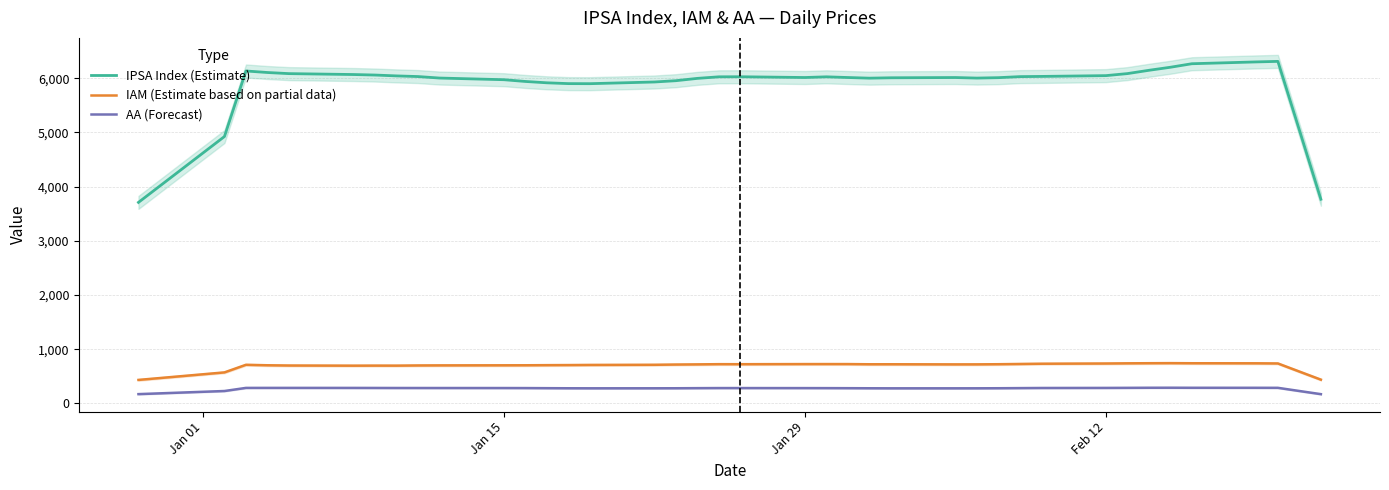

True or false: IPSA Index (Estimate) and IAM (Estimate based on partial data) cross at least once.

False